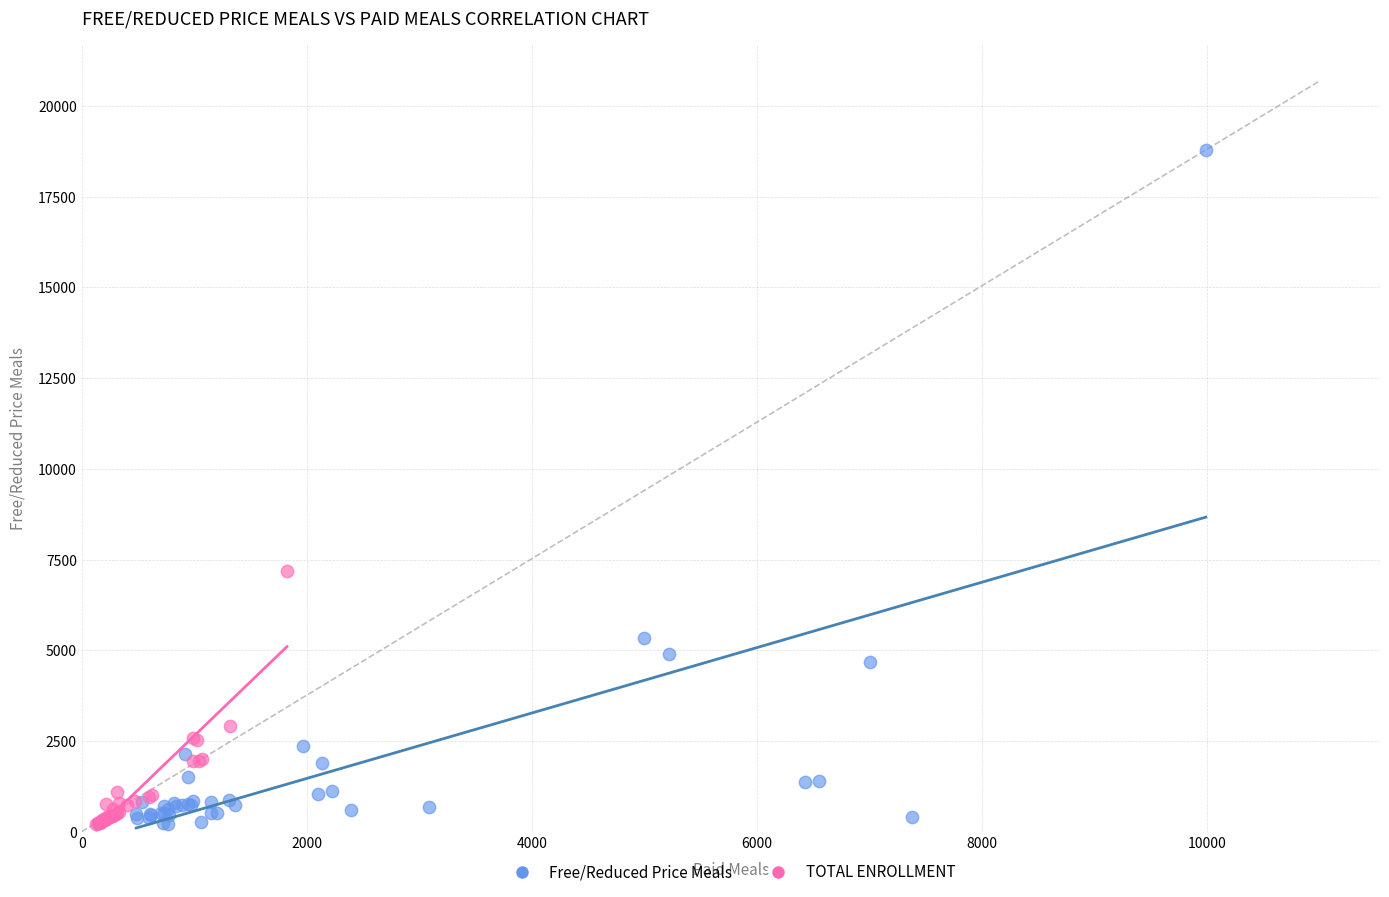

Which series reaches the maximum Y coordinate?

Free/Reduced Price Meals